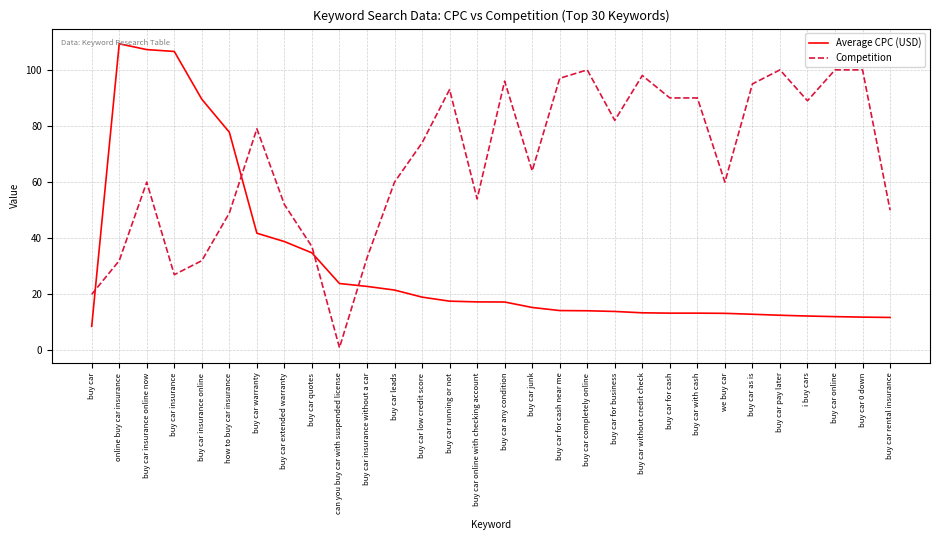

Which category has the lowest value in the Competition series?

can you buy car with suspended license